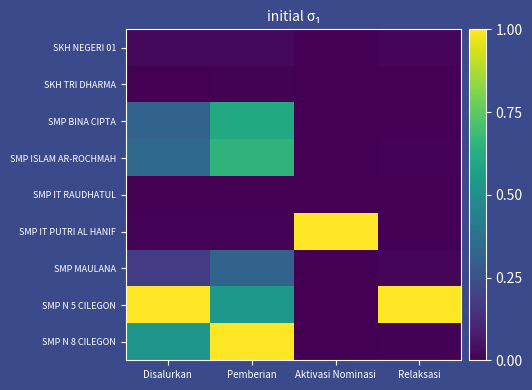

At which category does the chart reach its minimum across all series?

Aktivasi Nominasi